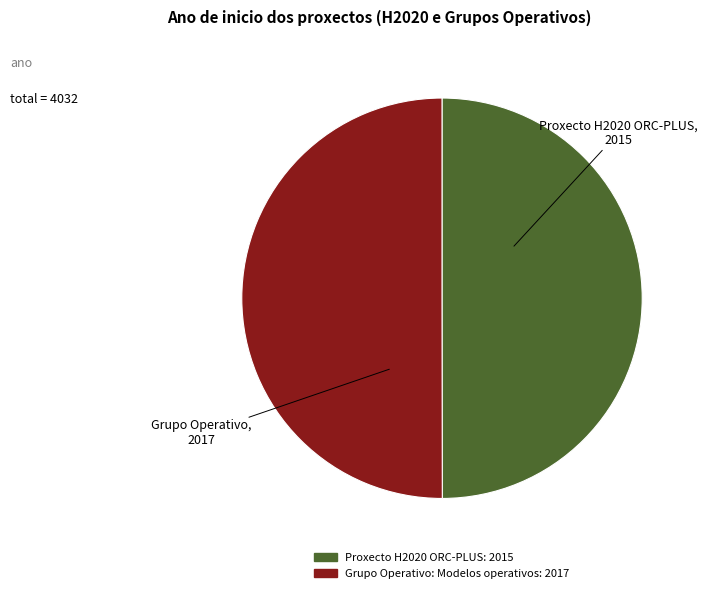

Do Grupo Operativo: Modelos operativos and Proxecto H2020 ORC-PLUS together represent more than half of the pie?

Yes